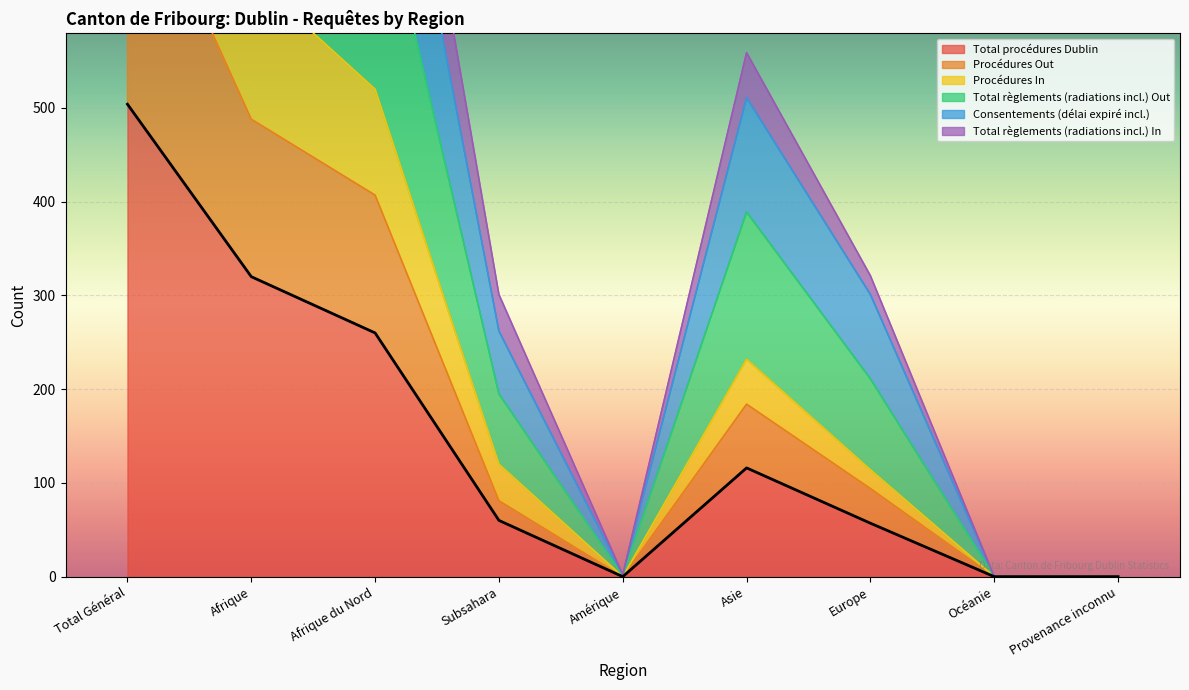

What is the label of the 1st point from the right?

Provenance inconnu